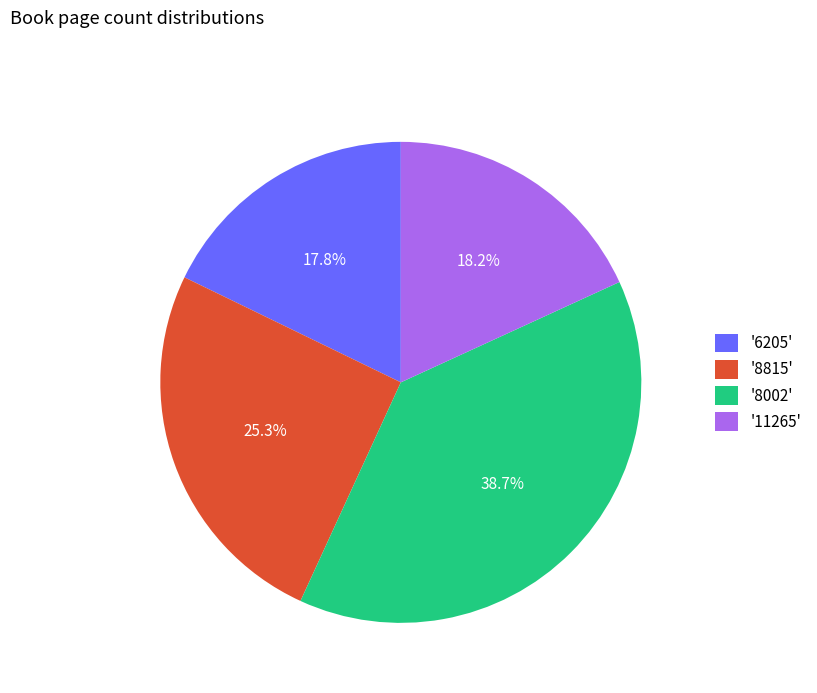

Which category has the biggest portion of the pie?

'8002'